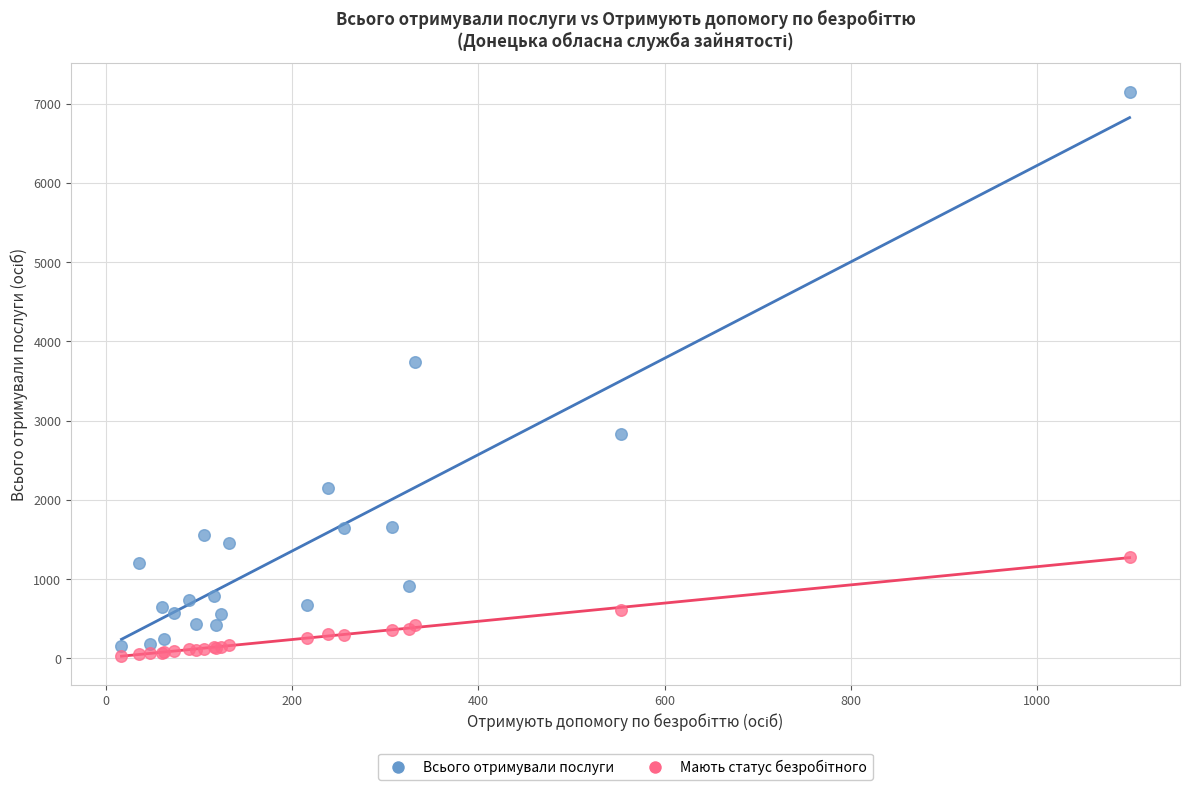

Which series reaches the maximum Y coordinate?

Всього отримували послуги